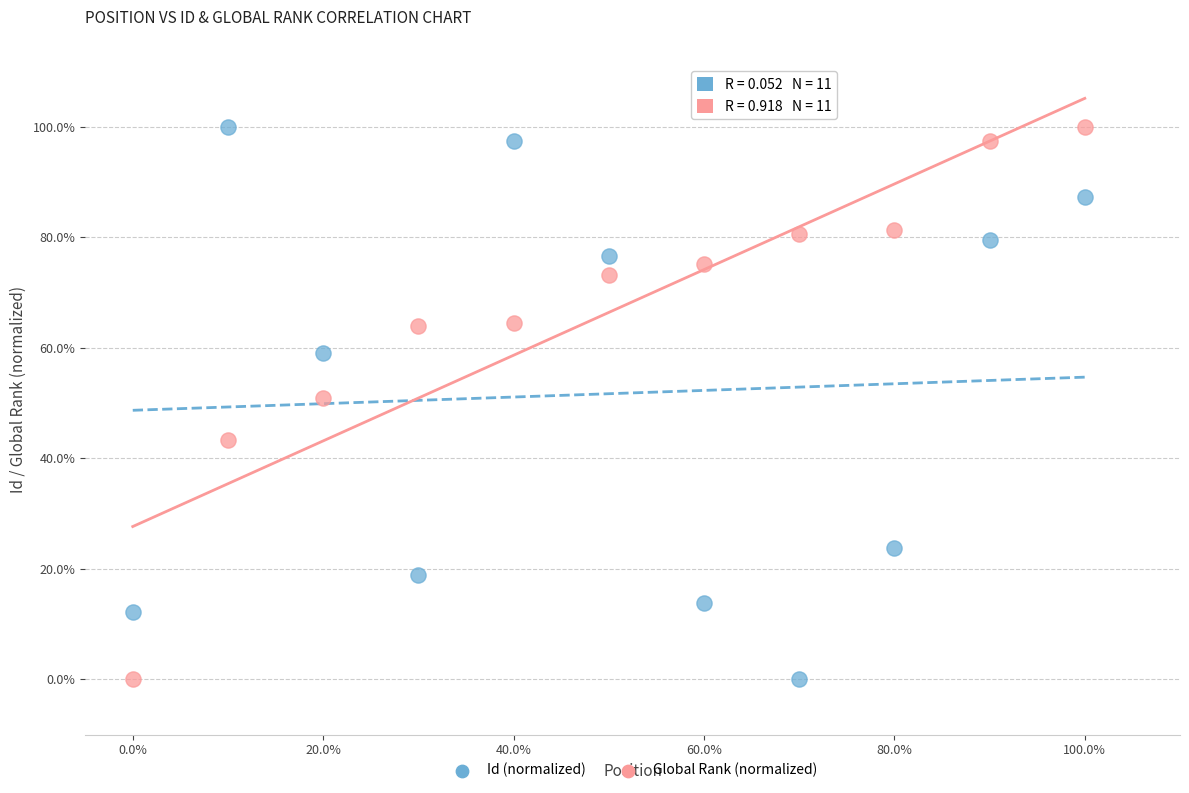

What are all the series names shown in the legend?

Id (normalized), Global Rank (normalized)